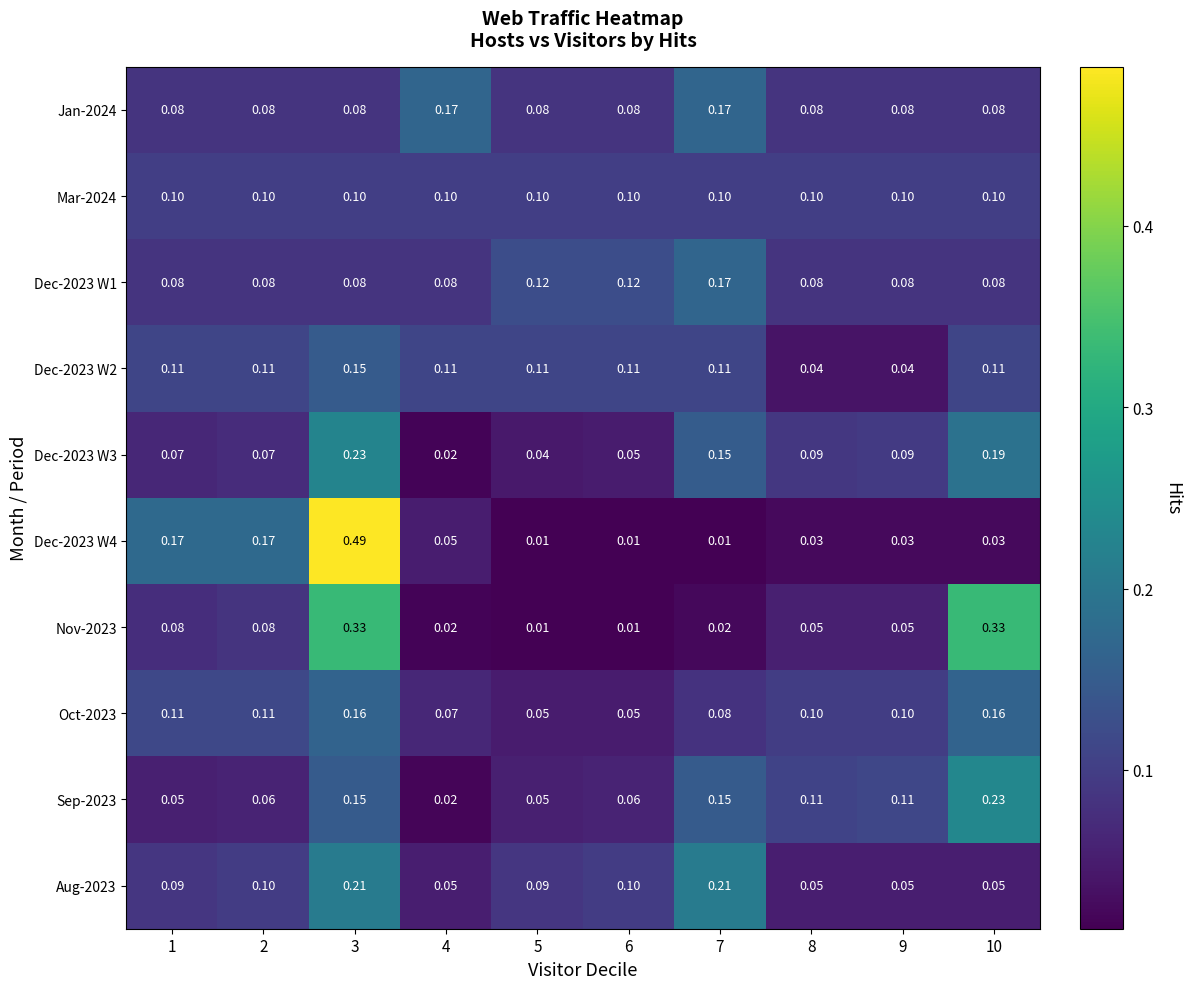

What is the total value across all series at 1?

0.9